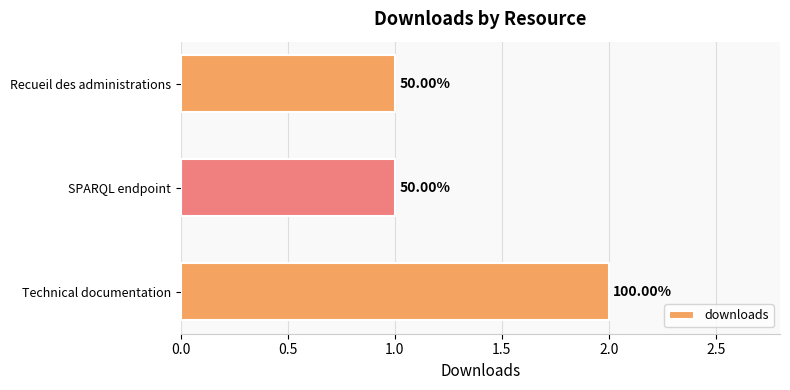

What is the difference between the maximum and minimum values?

1